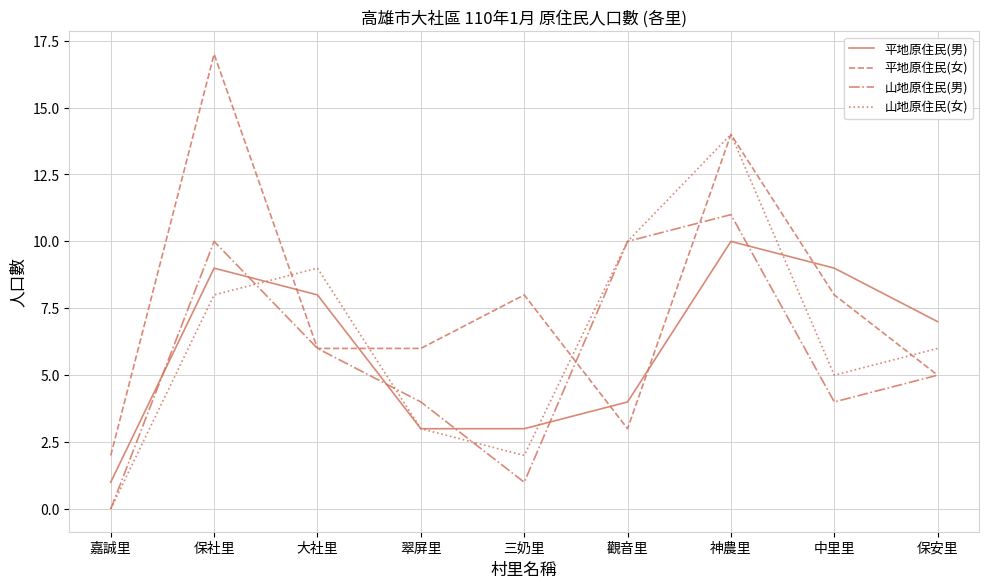

What is the total value across all series at 嘉誠里?

3